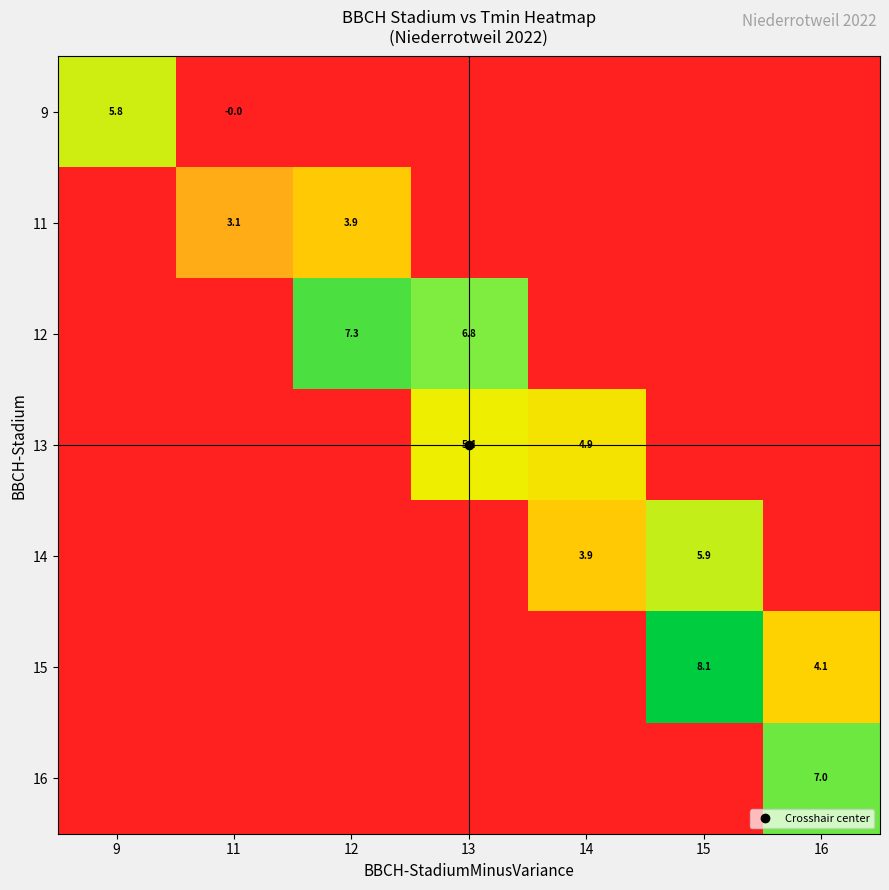

At which category does the chart reach its minimum across all series?

11